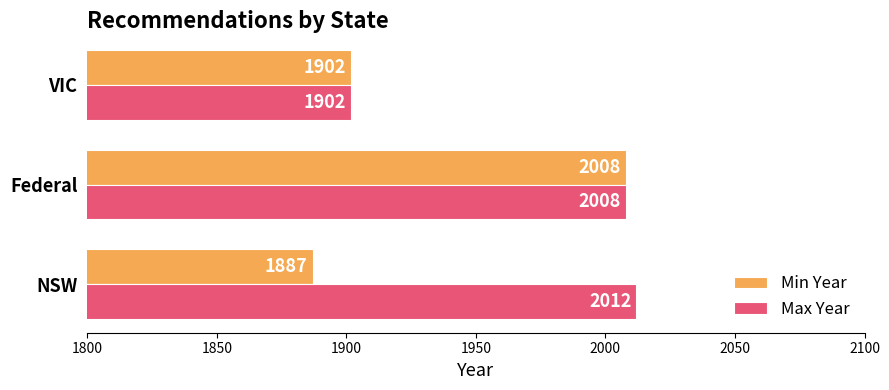

True or false: Min Year has a value of 2649 at VIC.

False